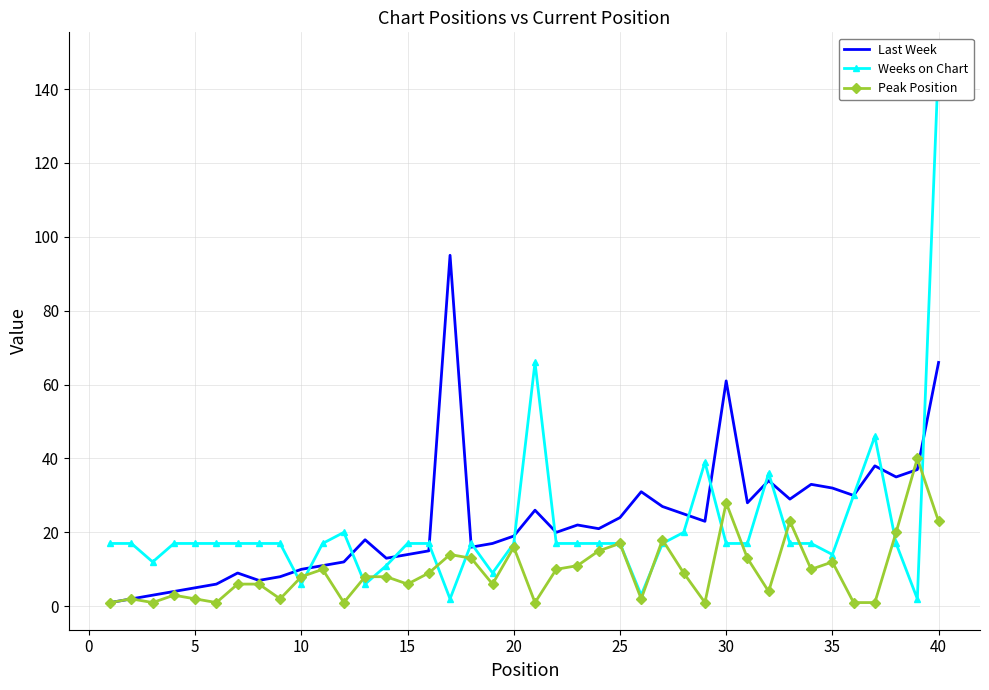

List the series in order of their peak value, highest first.

Weeks on Chart, Last Week, Peak Position